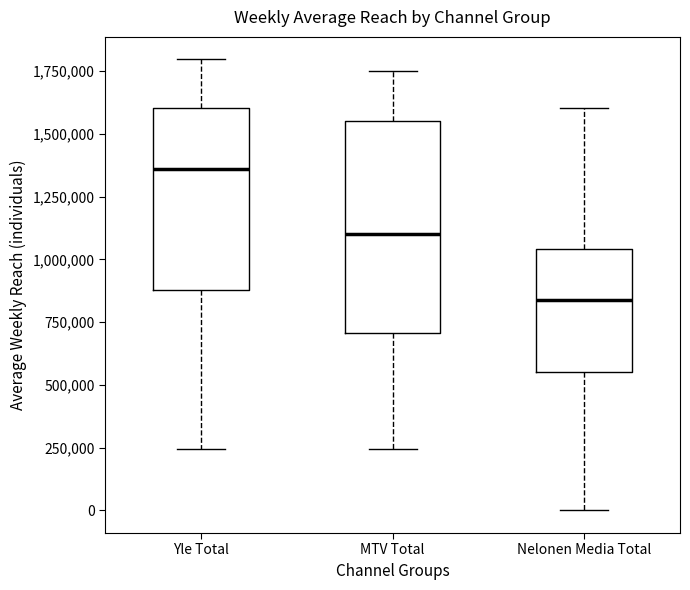

Comparing the boxes themselves (not the whiskers), which one is the tallest?

MTV Total